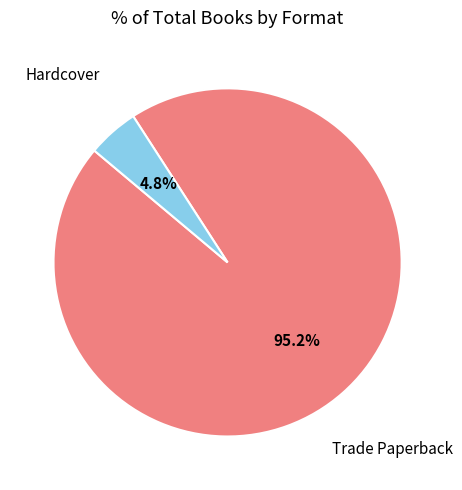

Between Trade Paperback and Hardcover, which is larger?

Trade Paperback